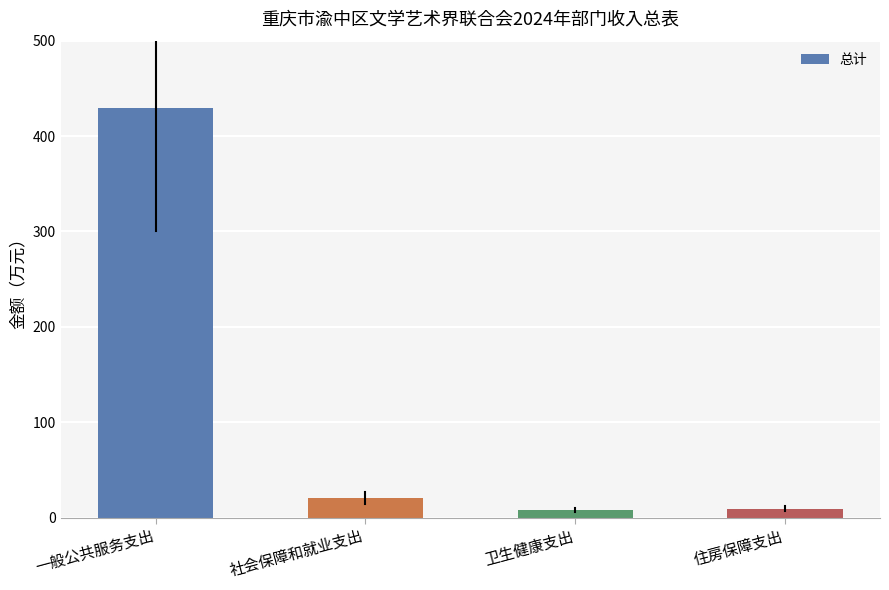

How many data points are less than 20?

2